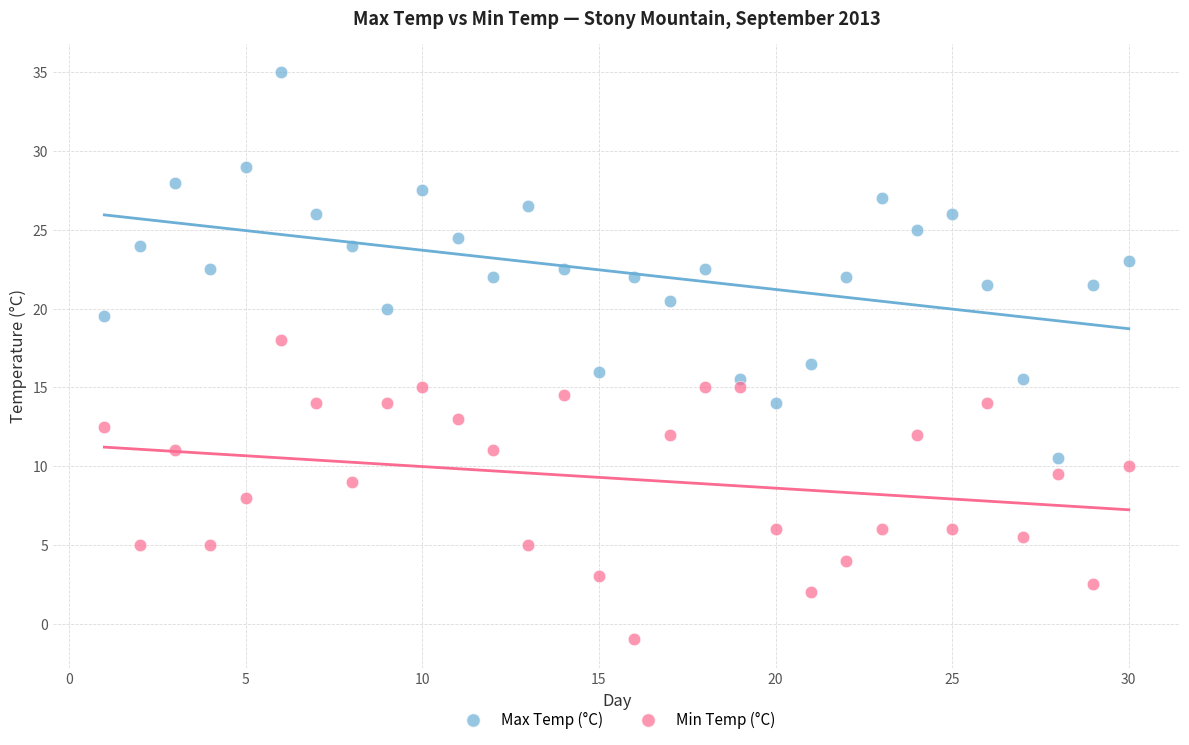

Across all data points, what is the range of X values (max minus min)?

29.0